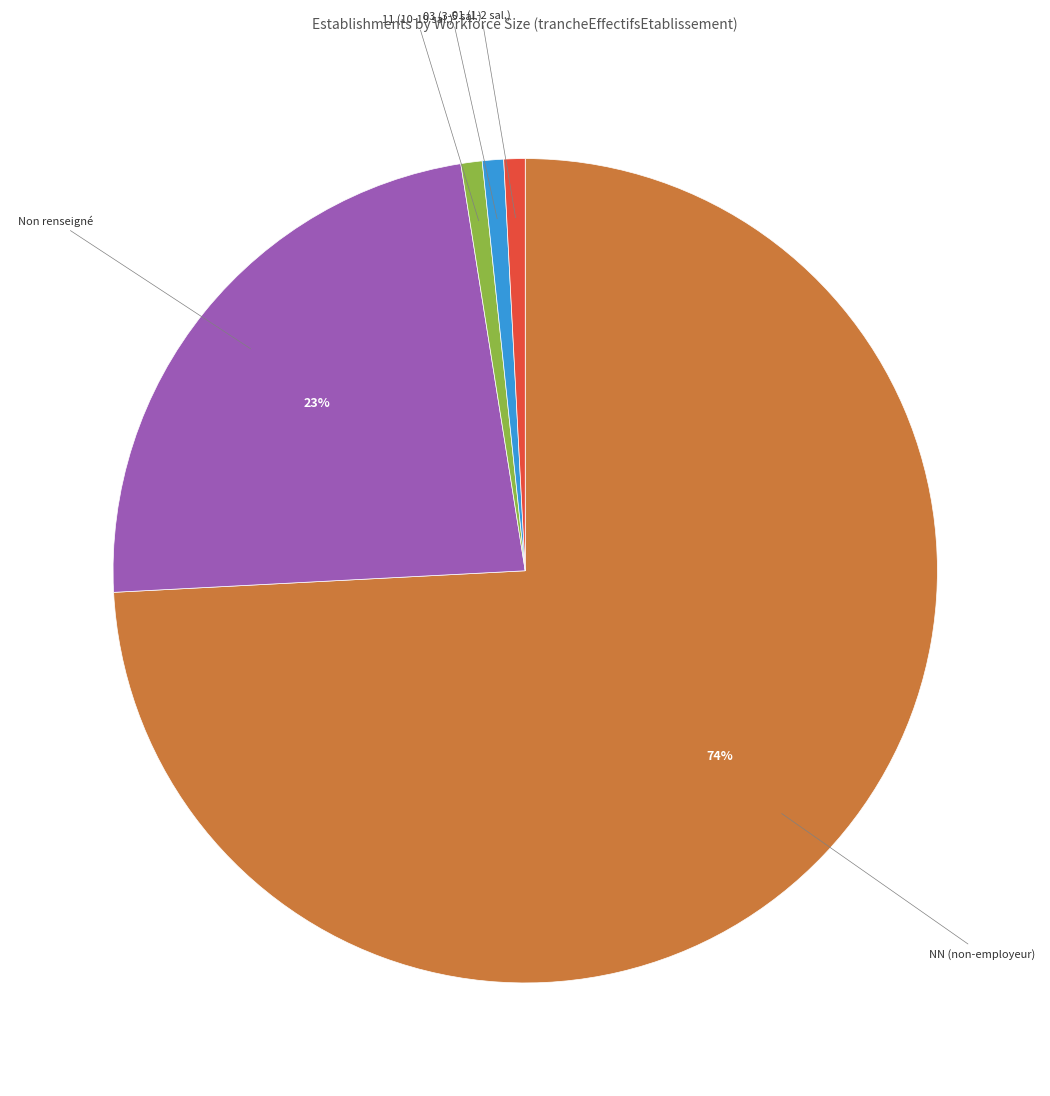

Does any single category account for the majority?

Yes